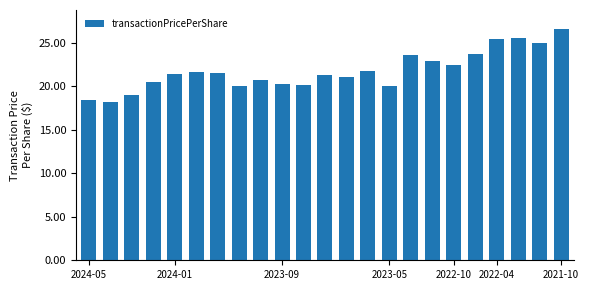

How many categories are shown in the chart?

23